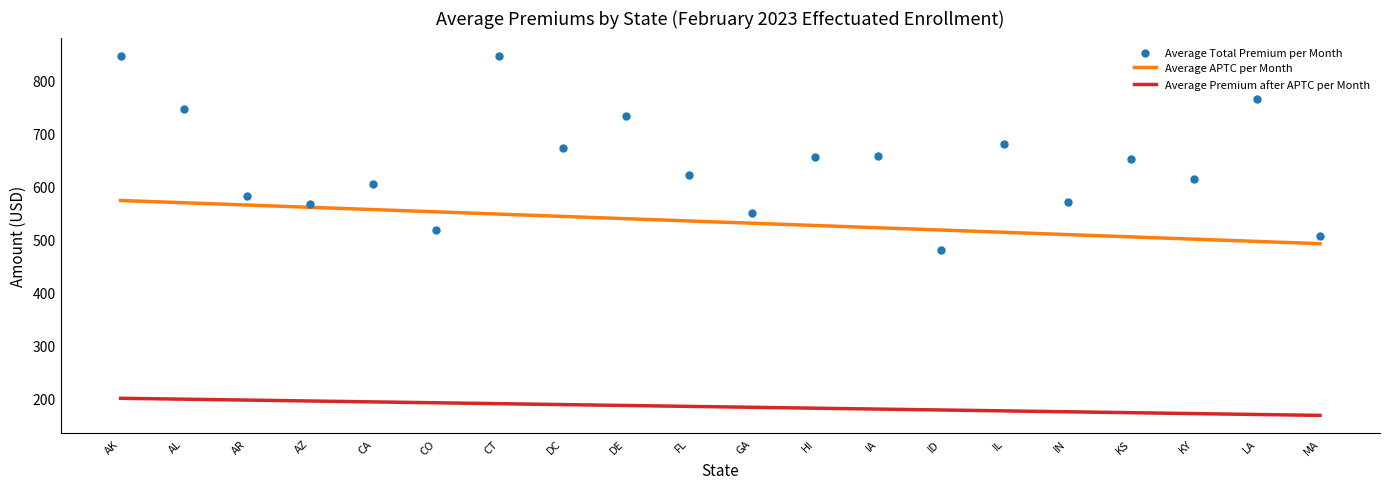

Which series has the largest total across all categories?

Average Total Premium per Month